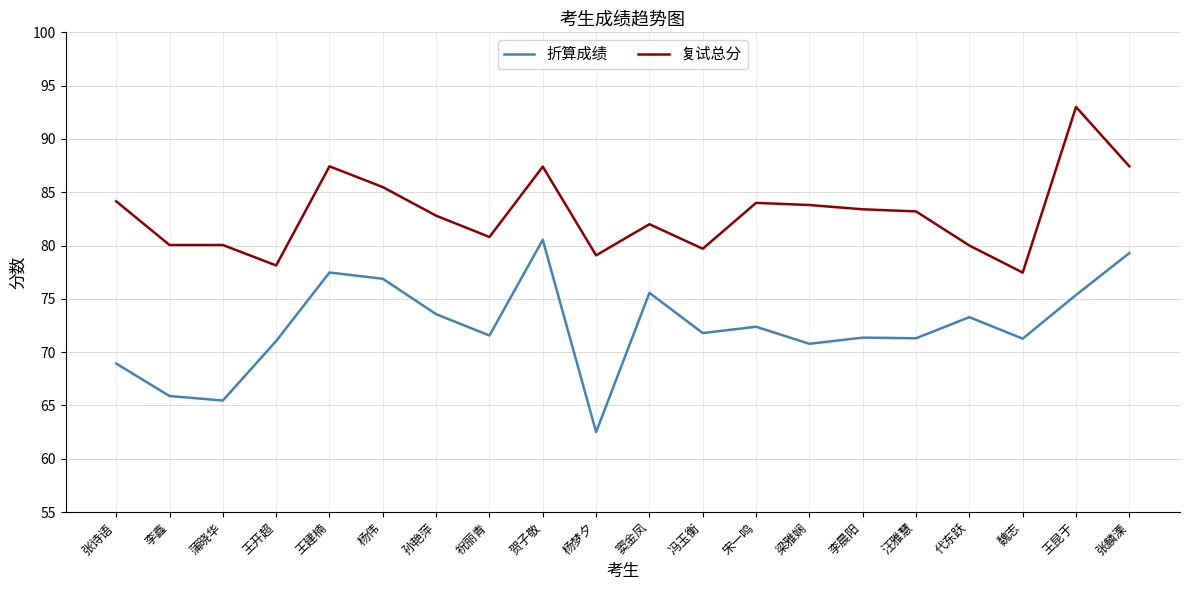

Which series changed the most between 李鑫 and 汪雅慧?

折算成绩